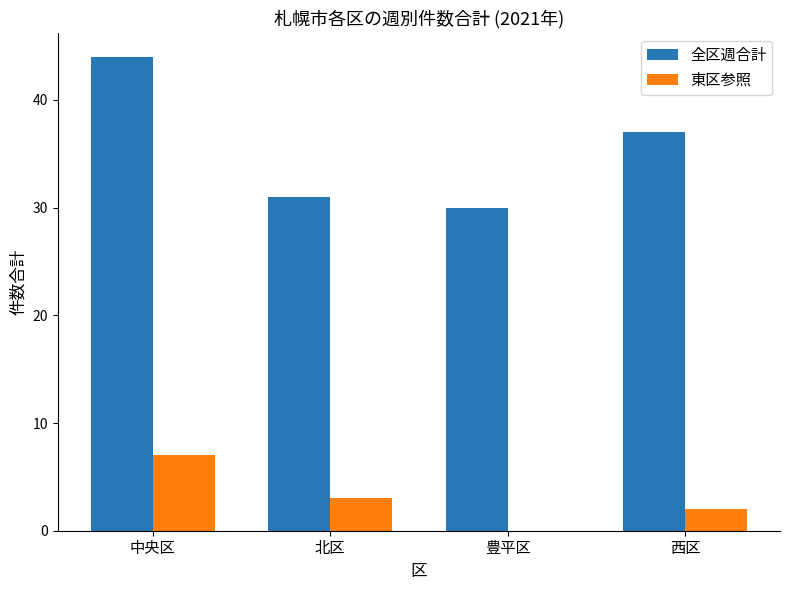

Reading left to right, what are all the values shown in this chart?

全区週合計: 中央区=44	北区=31	豊平区=30	西区=37
東区参照: 中央区=7	北区=3	豊平区=0	西区=2